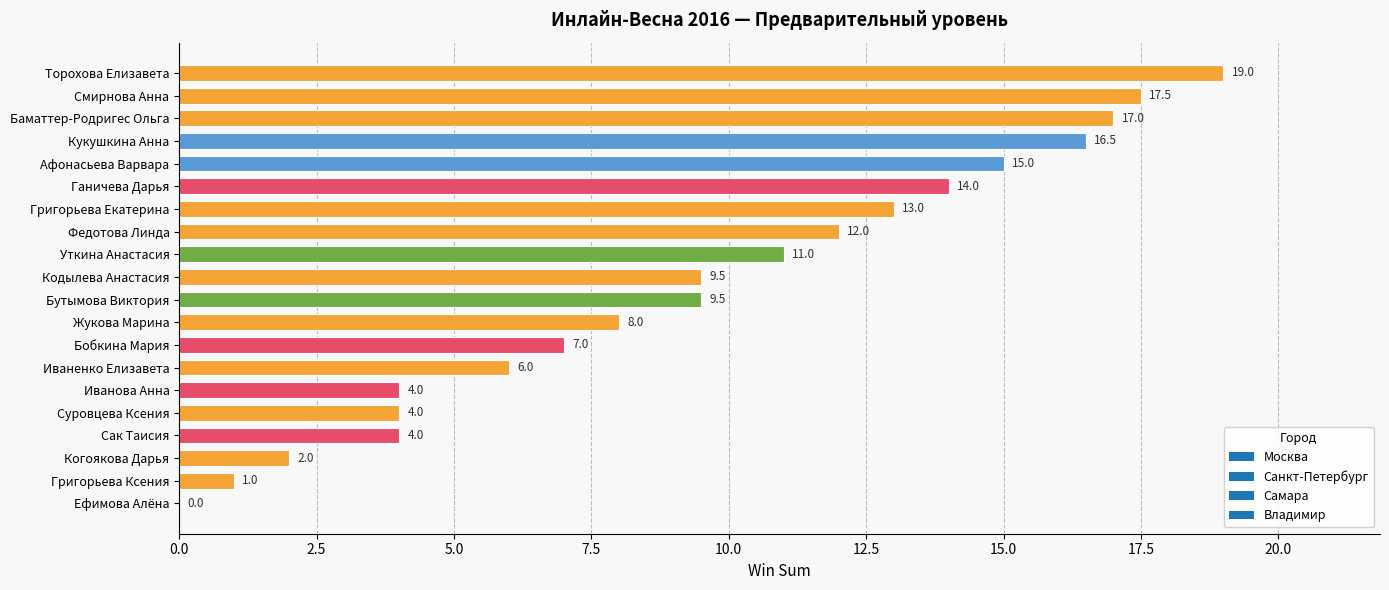

Which category has the highest value across all series?

Торохова Елизавета